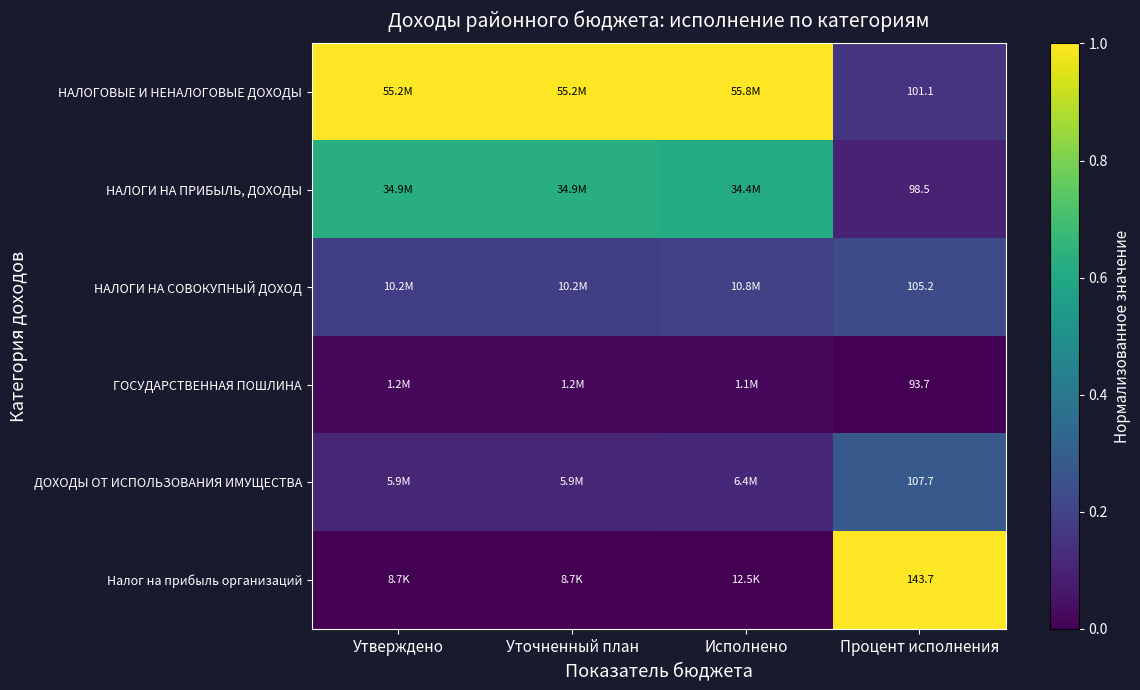

At which category does the chart reach its minimum across all series?

Процент исполнения